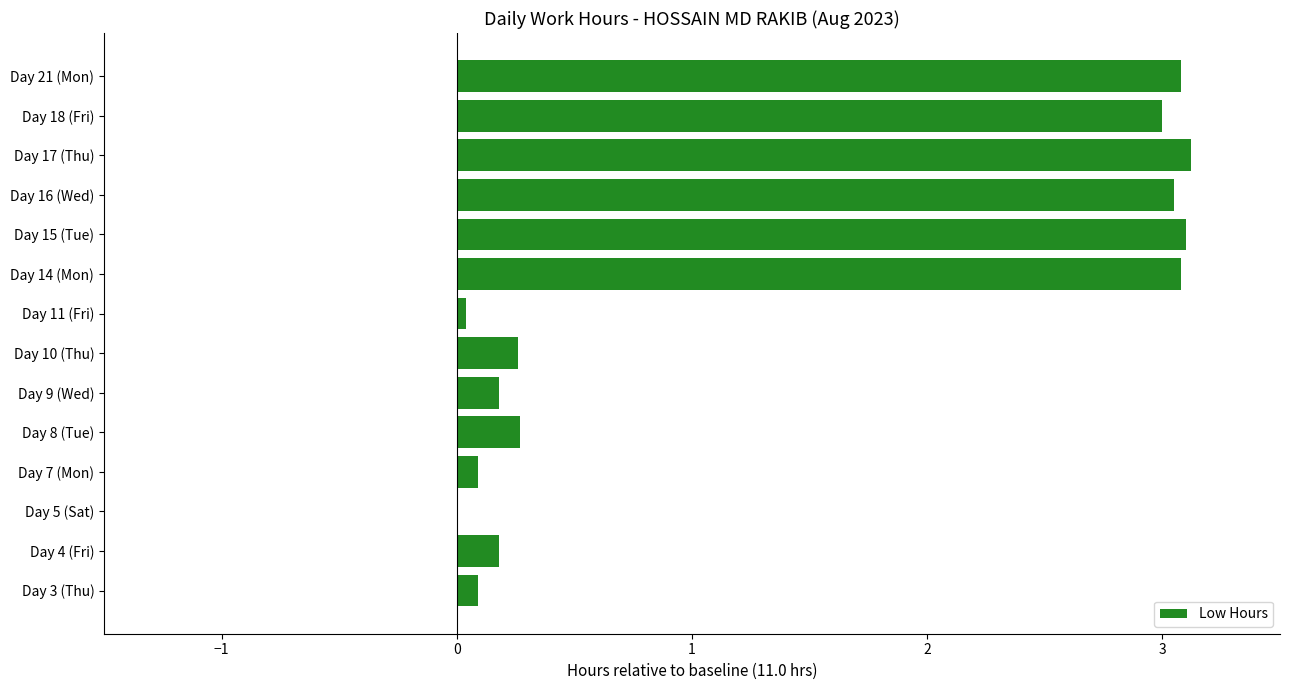

Approximately how many times larger is the value at Day 16 (Wed) compared to Day 18 (Fri)?

1.0